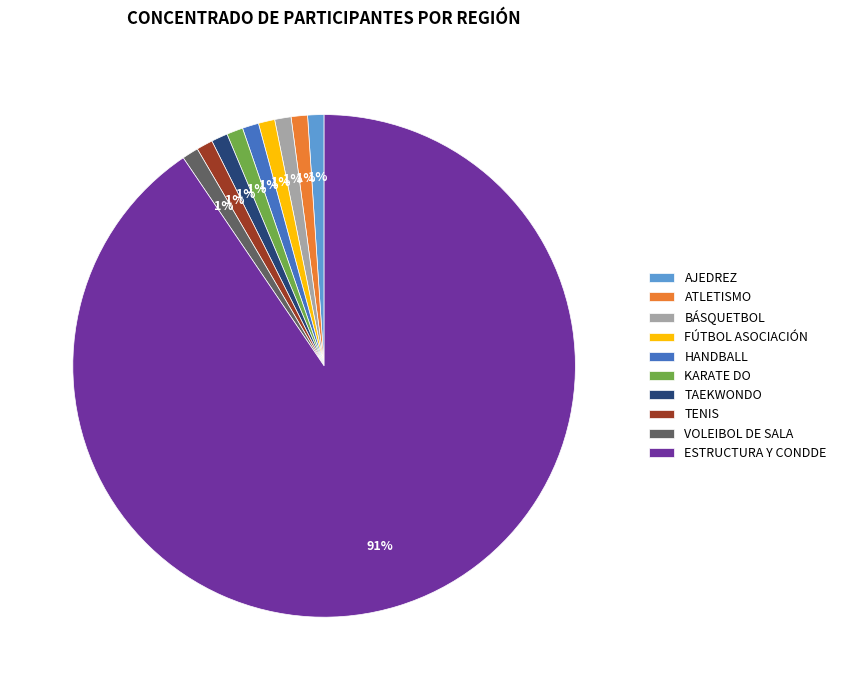

The BÁSQUETBOL slice represents 11% of the pie. True or false?

False